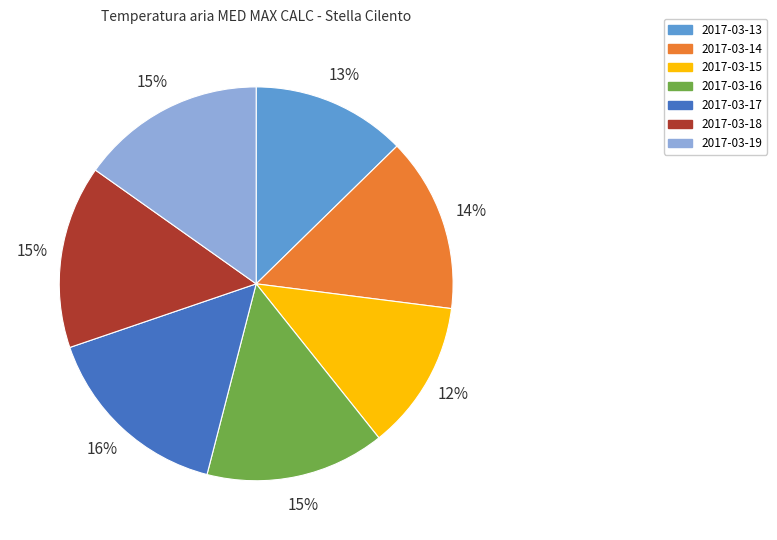

Which slice is the largest?

2017-03-17